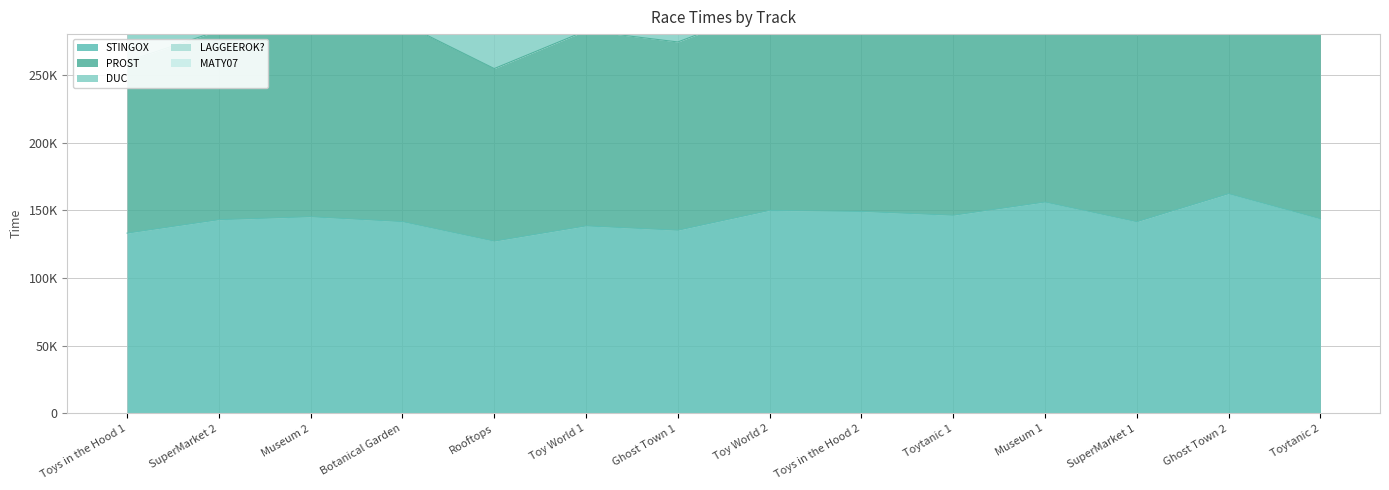

What is the difference between the DUC values at Toytanic 2 and Museum 2?

9123